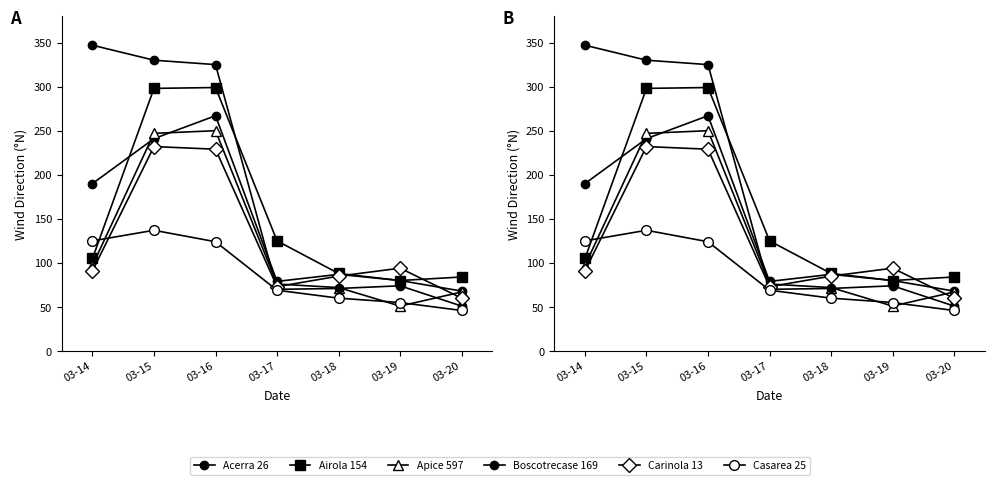

At how many categories does at least one series exceed 307?

3